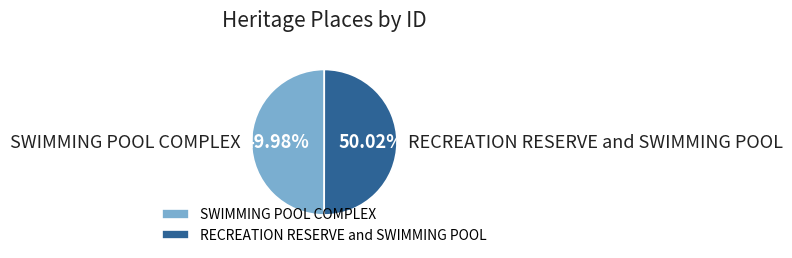

Does any single category account for the majority?

Yes